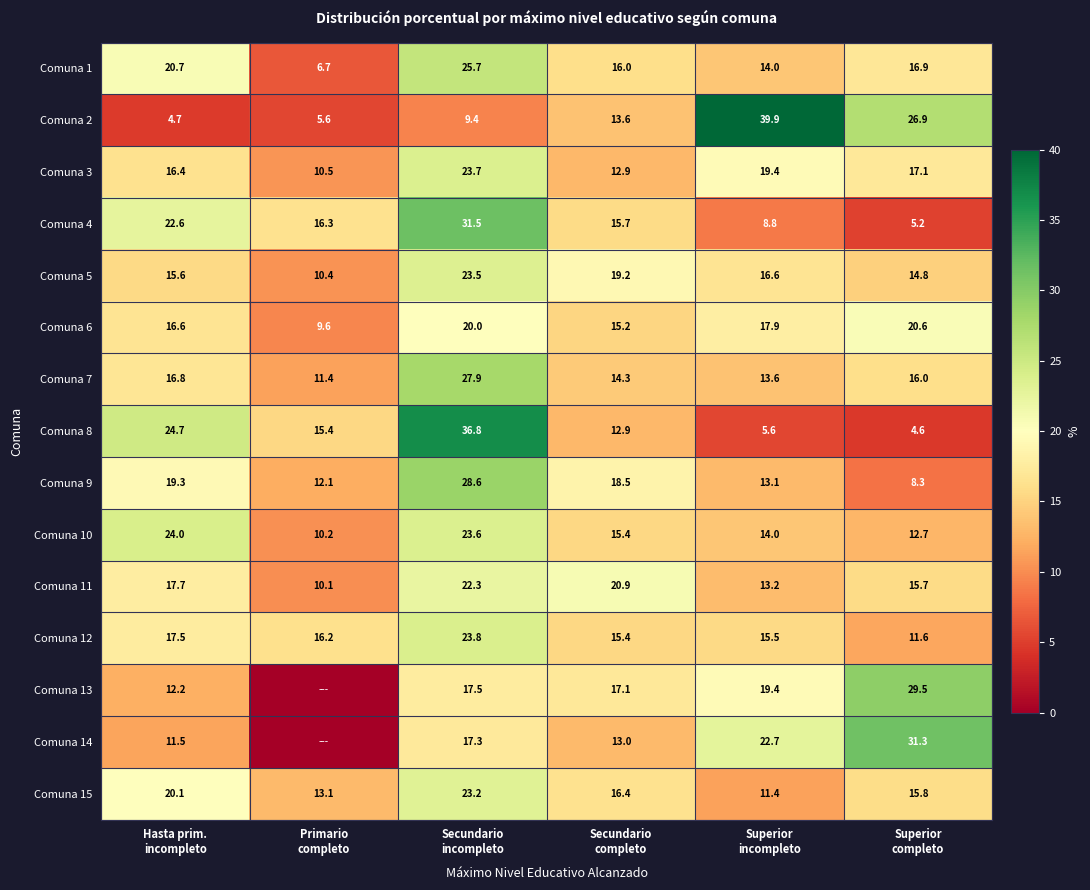

At how many categories does at least one series exceed 1?

6